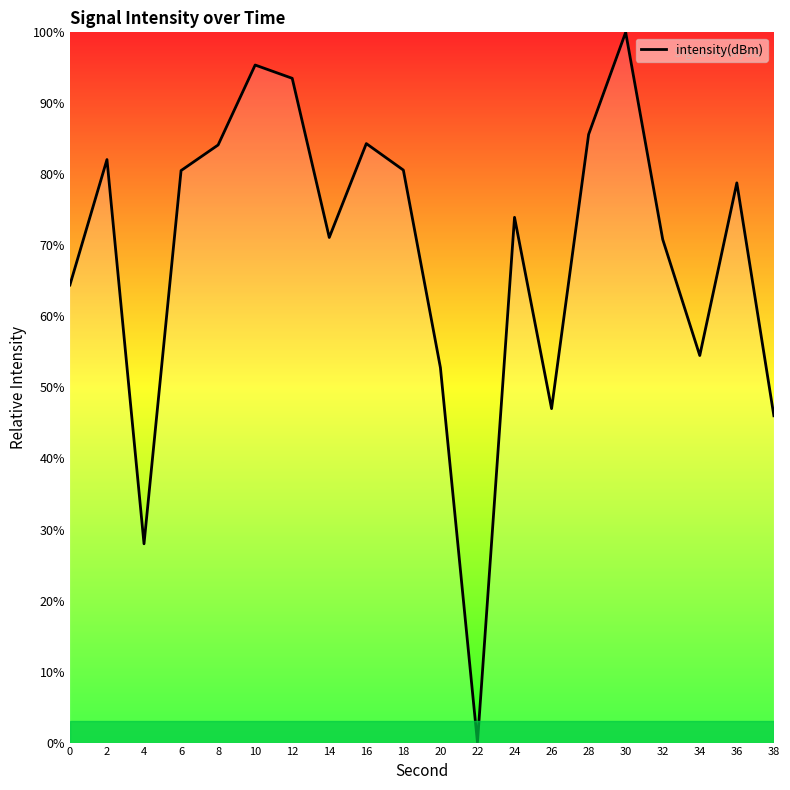

True or false: the data shows 93.5 at 12.

True